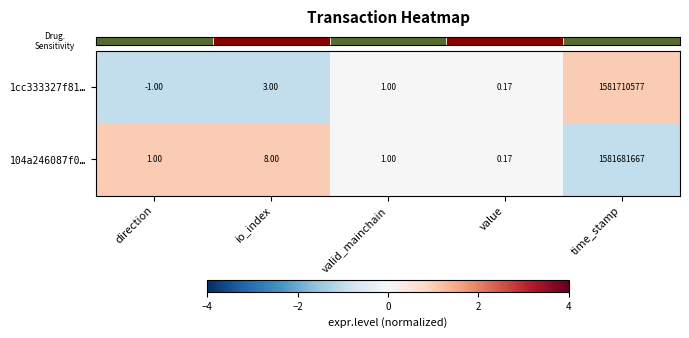

Which series has the largest total across all categories?

1cc333327f81…